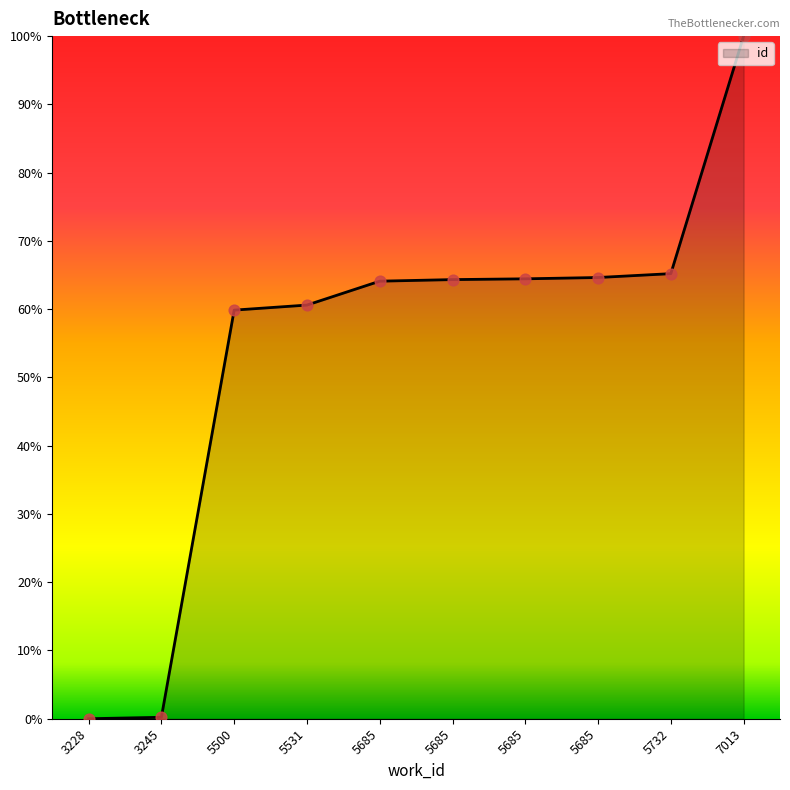

Which has a higher value, 5685 or 5500?

5685